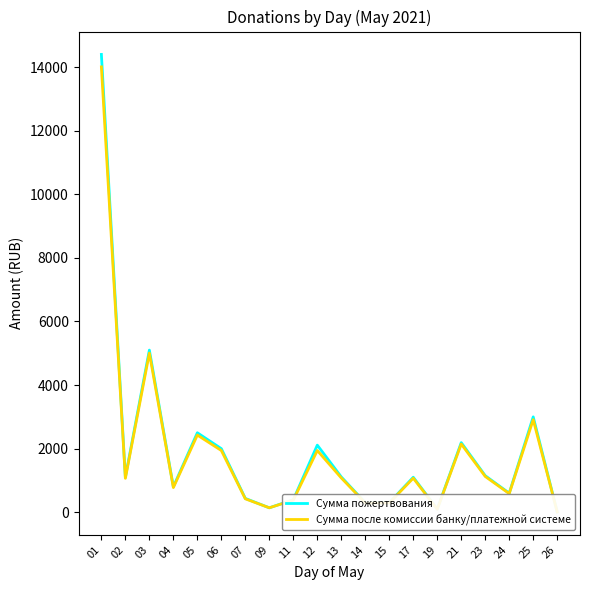

At which category is the sum across all series the highest?

01